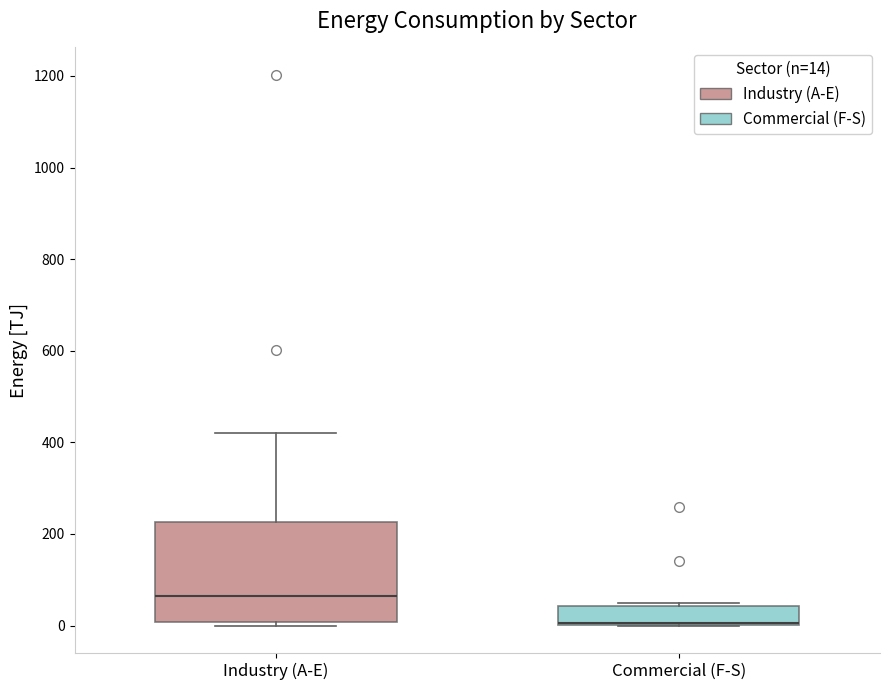

Which box is the tallest, from its lower edge to its upper edge?

Industry (A-E)